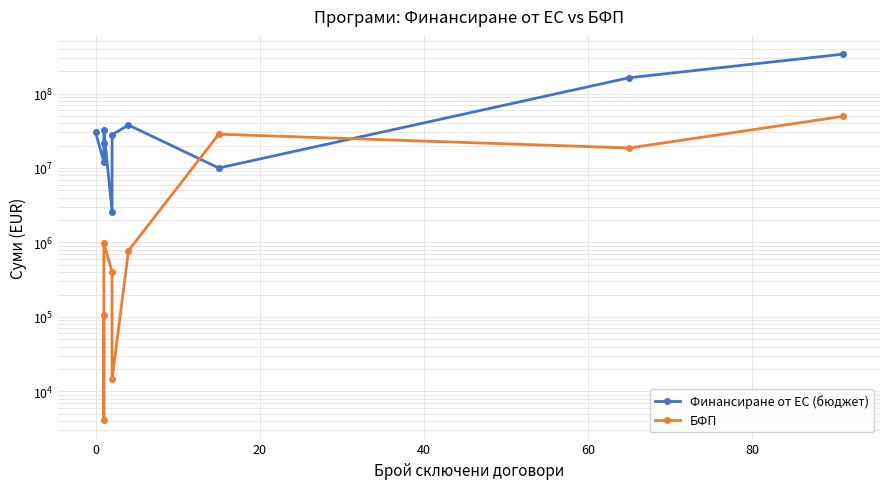

How many values in the Финансиране от ЕС (бюджет) series are below 29999539?

5